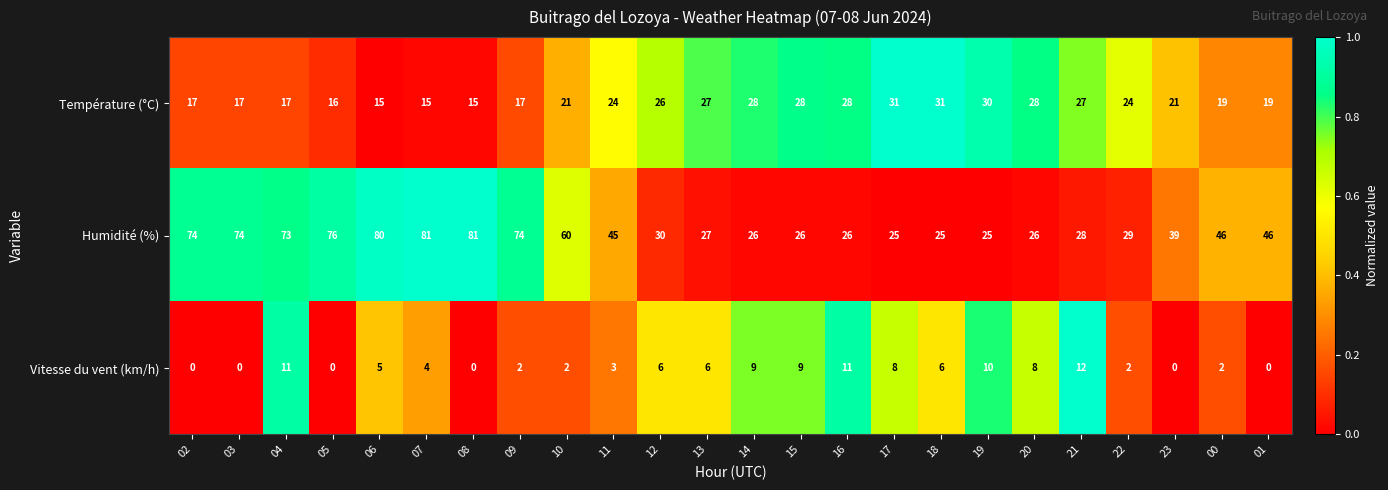

Rank the series by their maximum value, from lowest to highest.

Vitesse du vent (km/h), Température (°C), Humidité (%)